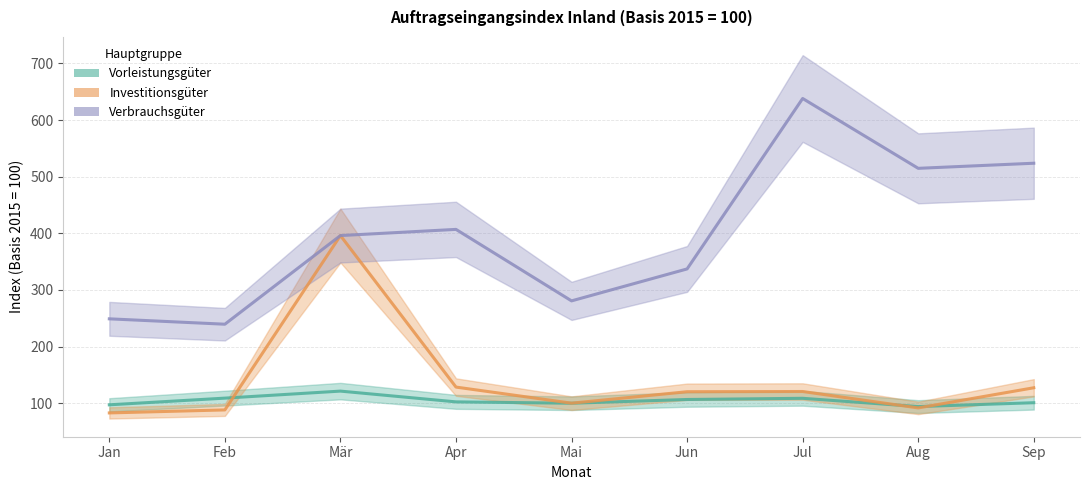

Where does the Verbrauchsgüter series first go above 396?

Apr